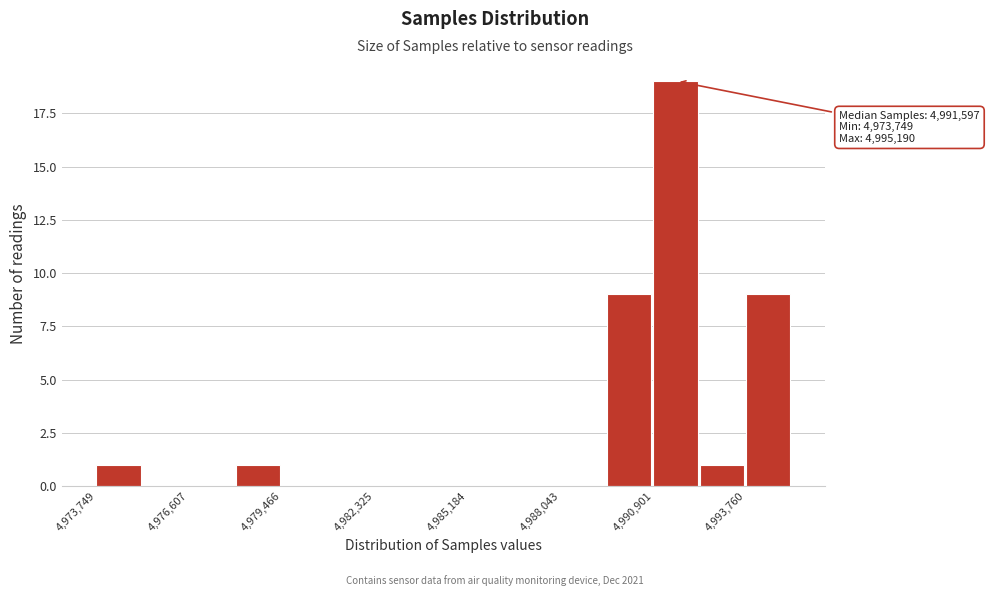

Around what value on the x-axis is the tallest bar? Give the approximate position of its centre, as read against the axis.

4991500